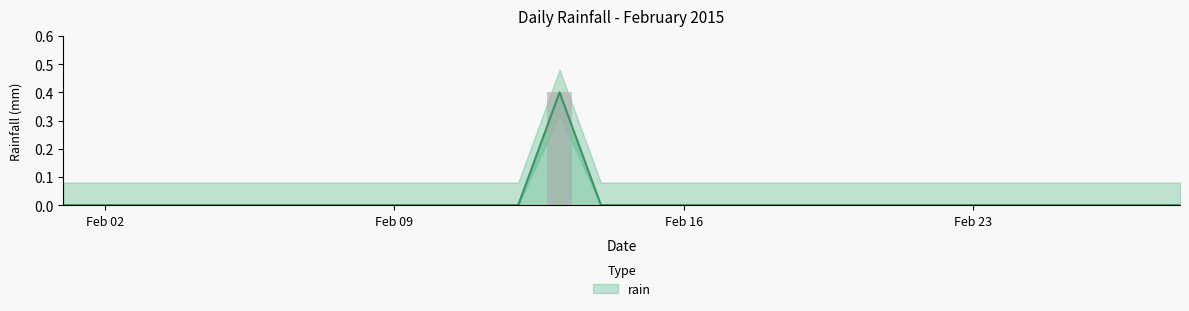

How many positive values are there?

1